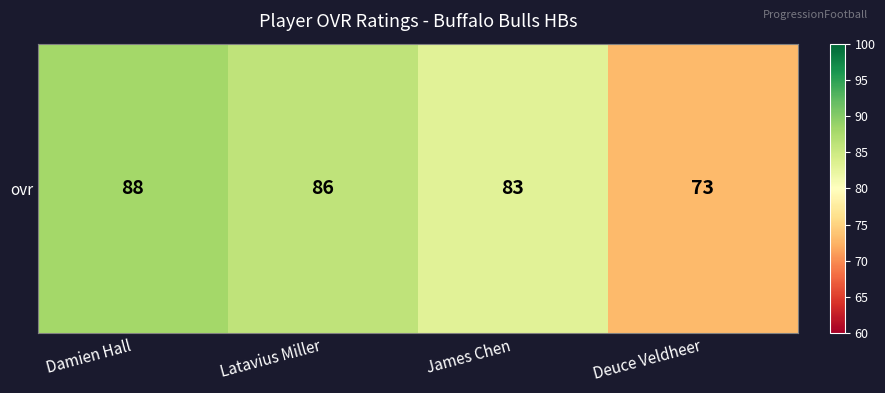

Reading left to right, what are all the values shown in this chart?

Damien Hall=88	Latavius Miller=86	James Chen=83	Deuce Veldheer=73